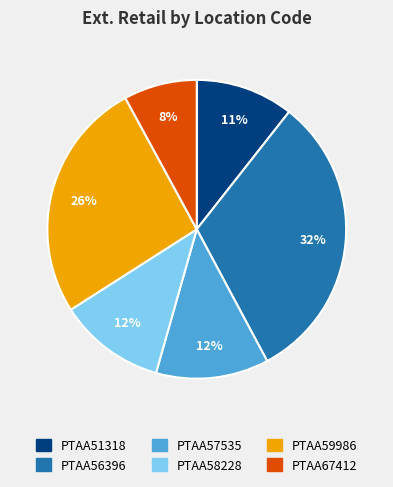

Does PTAA57535 represent more than half of the total?

No